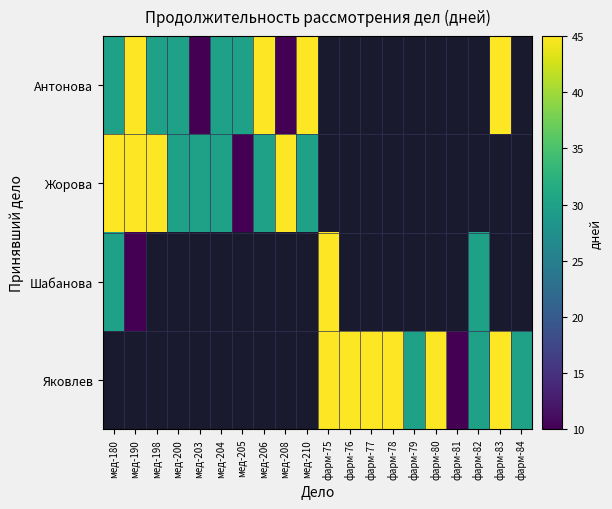

What is the spread (max minus min) of values at мед-205?

20.0